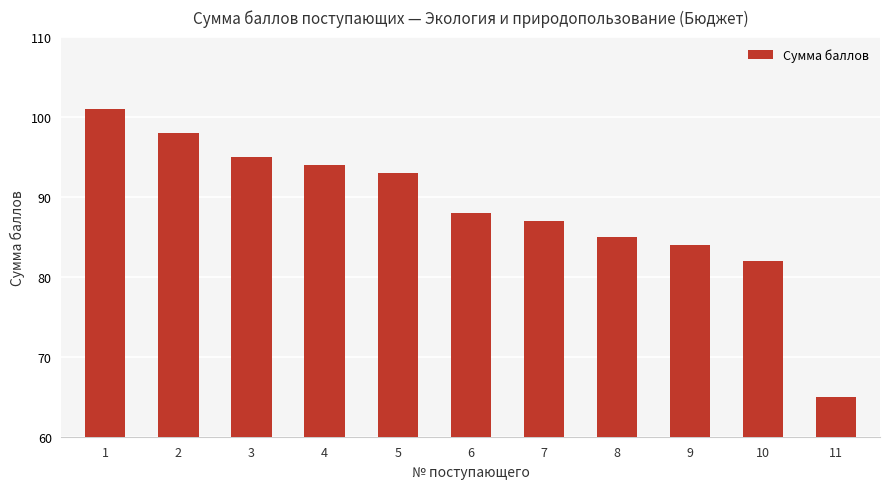

What is the value of the 1st bar from the left?

101